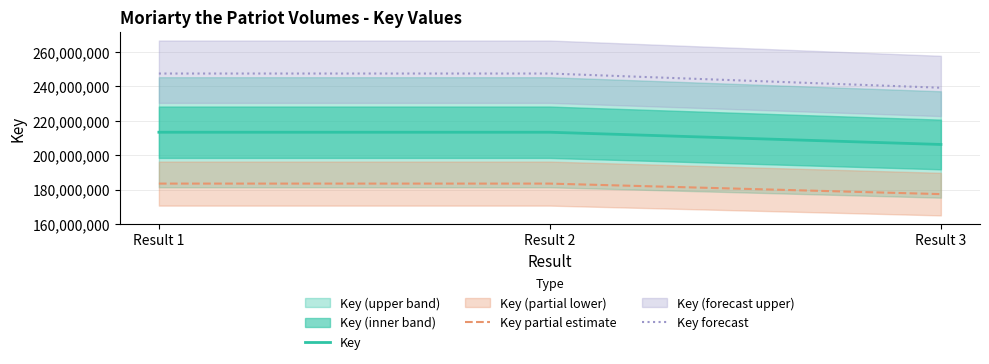

What is the value of the Key point at the 2nd from the left?

213363561.0